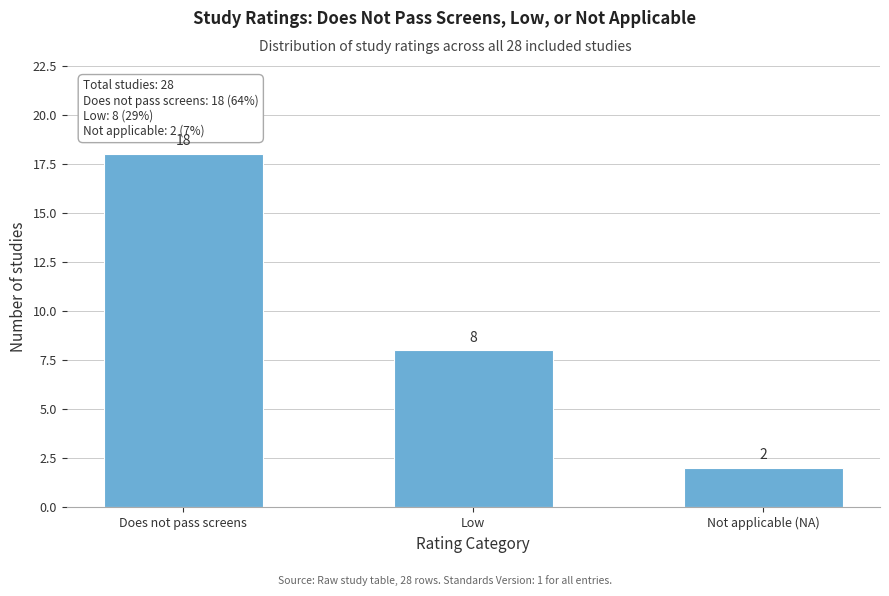

Reading right to left, list all the values displayed in this chart.

Not applicable (NA)=2	Low=8	Does not pass screens=18